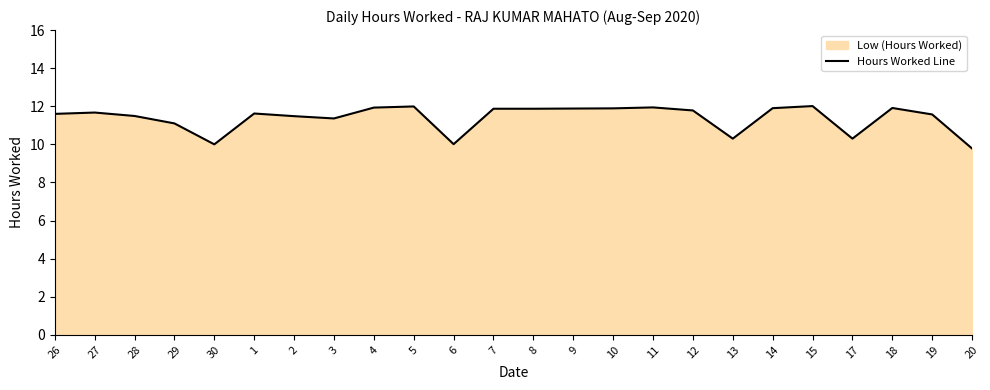

Which label corresponds to the smallest value in the chart?

20